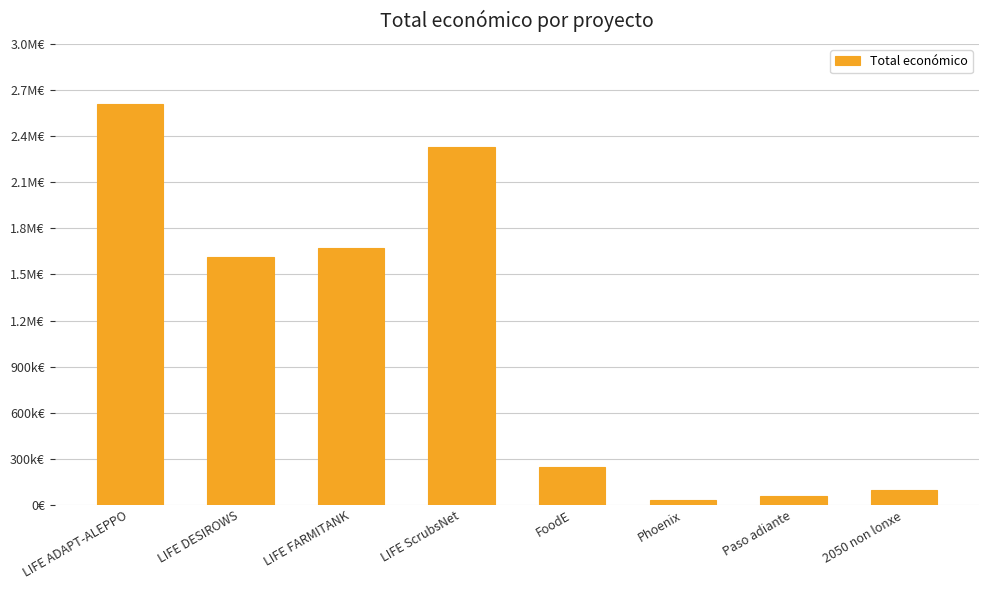

What is the label of the 5th bar from the left?

FoodE